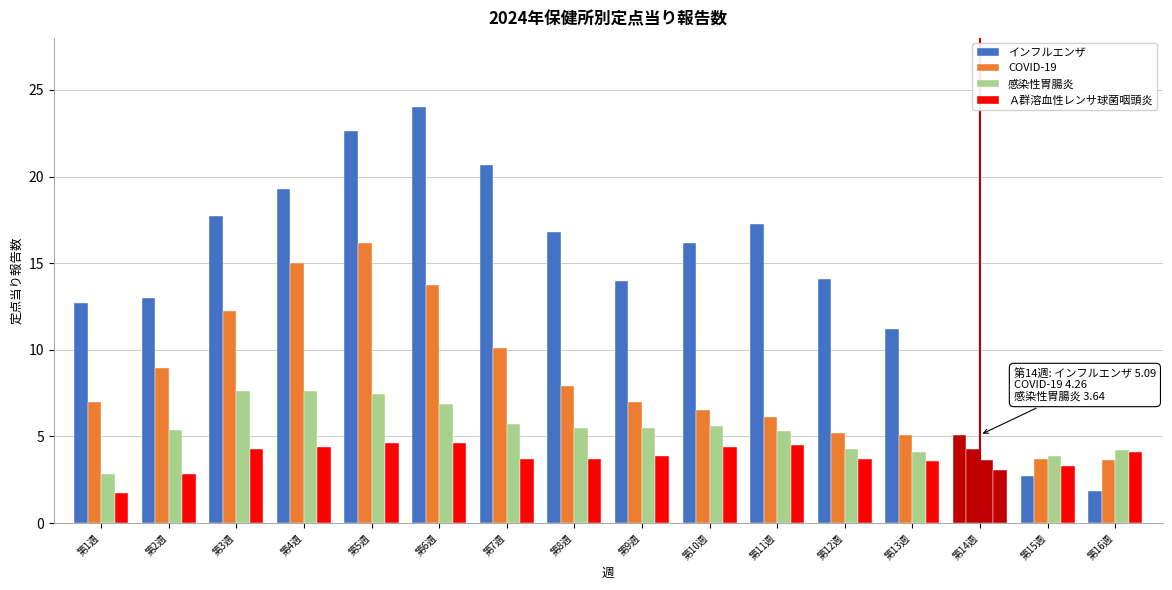

How many series are shown in this chart?

4